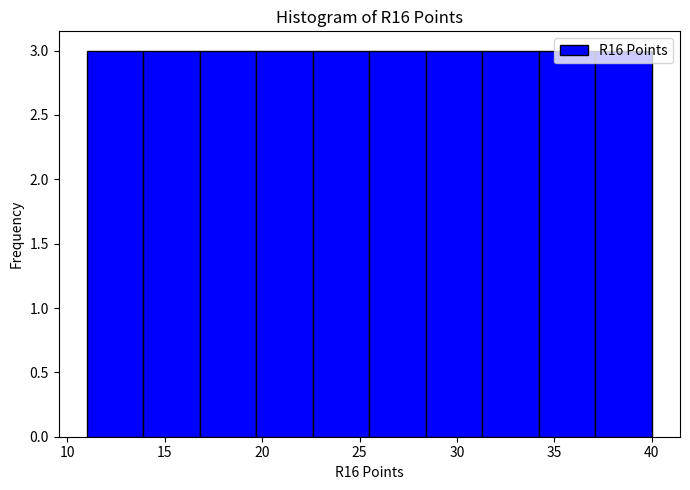

Reading left to right, list every bar in this chart as the range it spans on the x-axis followed by its height. Neither the bar edges nor the heights are printed on the chart, so give them approximately, as read against the axes.

11.0 to 13.9: 3
13.9 to 16.8: 3
16.8 to 19.7: 3
19.7 to 22.6: 3
22.6 to 25.5: 3
25.5 to 28.4: 3
28.4 to 31.3: 3
31.3 to 34.2: 3
34.2 to 37.1: 3
37.1 to 40.0: 3